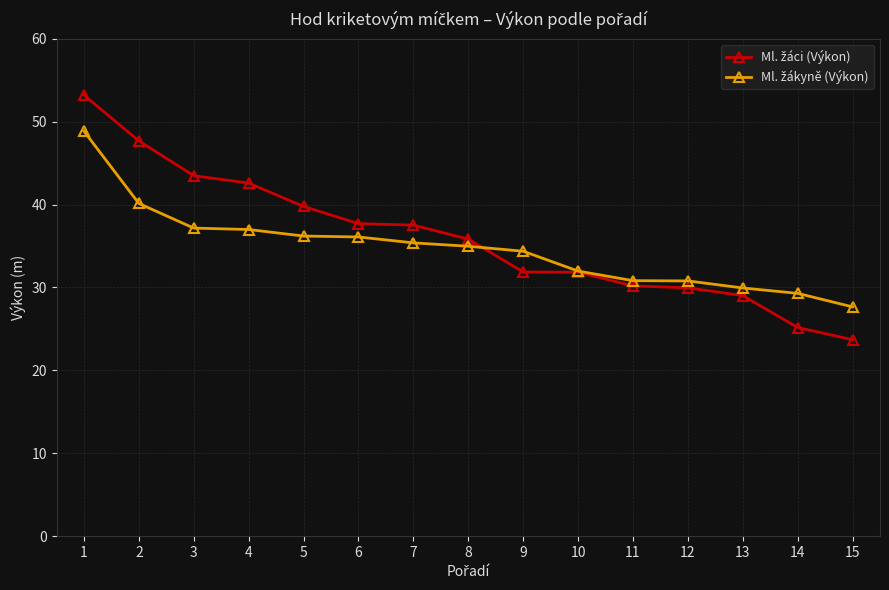

Count the number of categories in the chart.

15